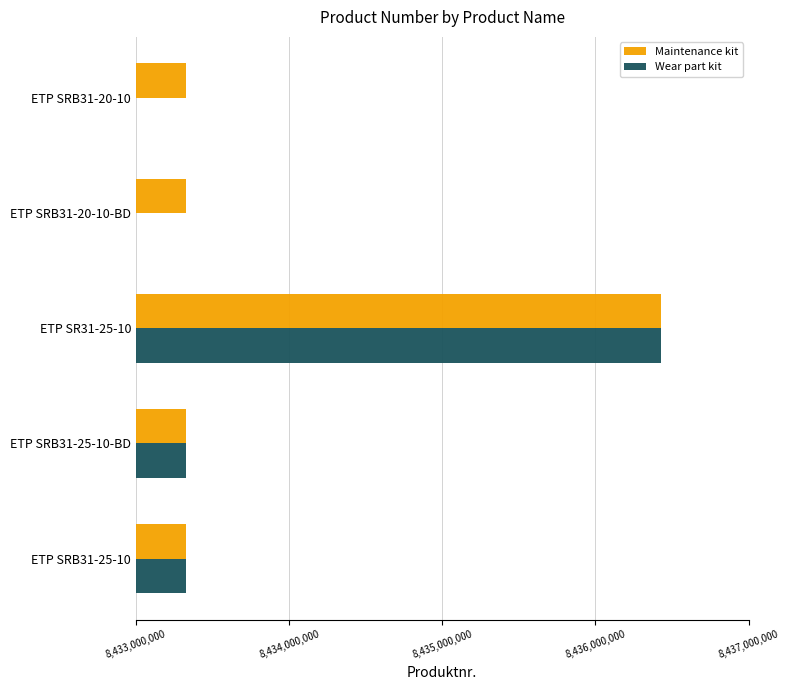

Which category has the highest value in the Maintenance kit series?

ETP SR31-25-10